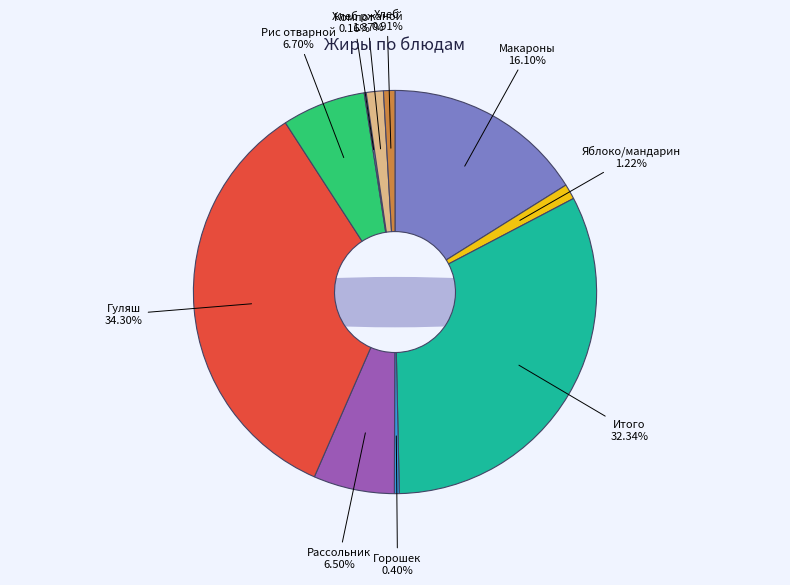

The Гуляш из птицы slice represents 23% of the pie. True or false?

False